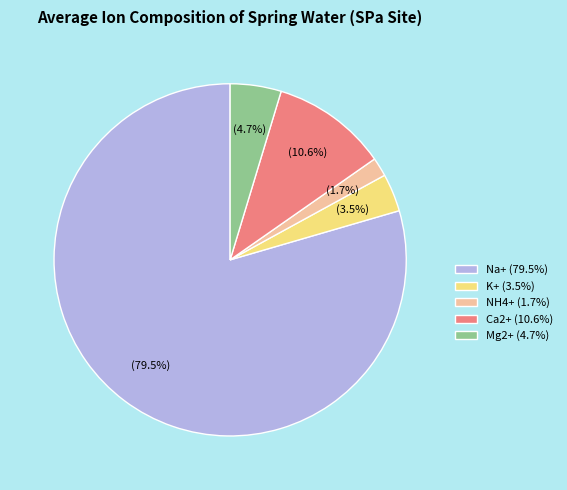

Which has a higher value, Mg2+ or Ca2+?

Ca2+